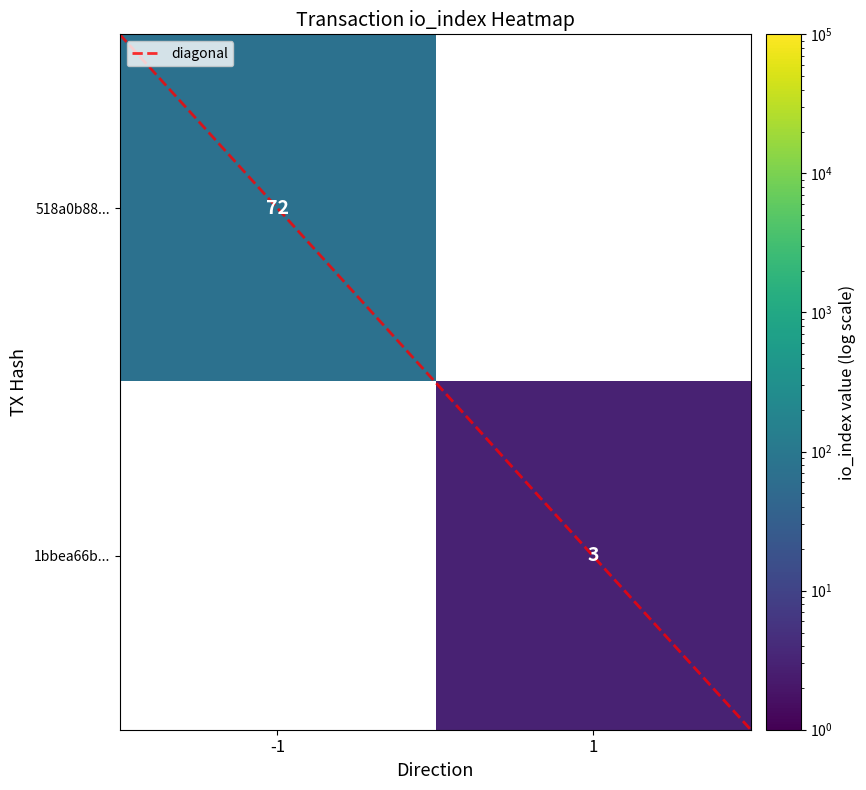

Which category has the highest value in the 518a0b88... series?

-1